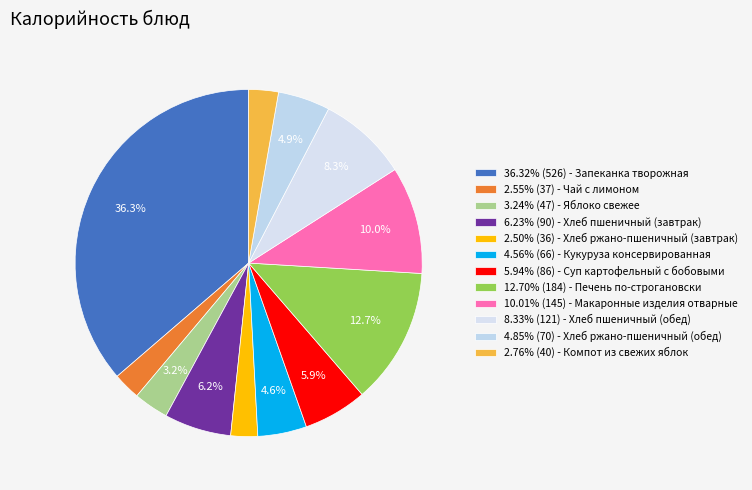

Which slice is the smallest?

Хлеб ржано-пшеничный (завтрак)